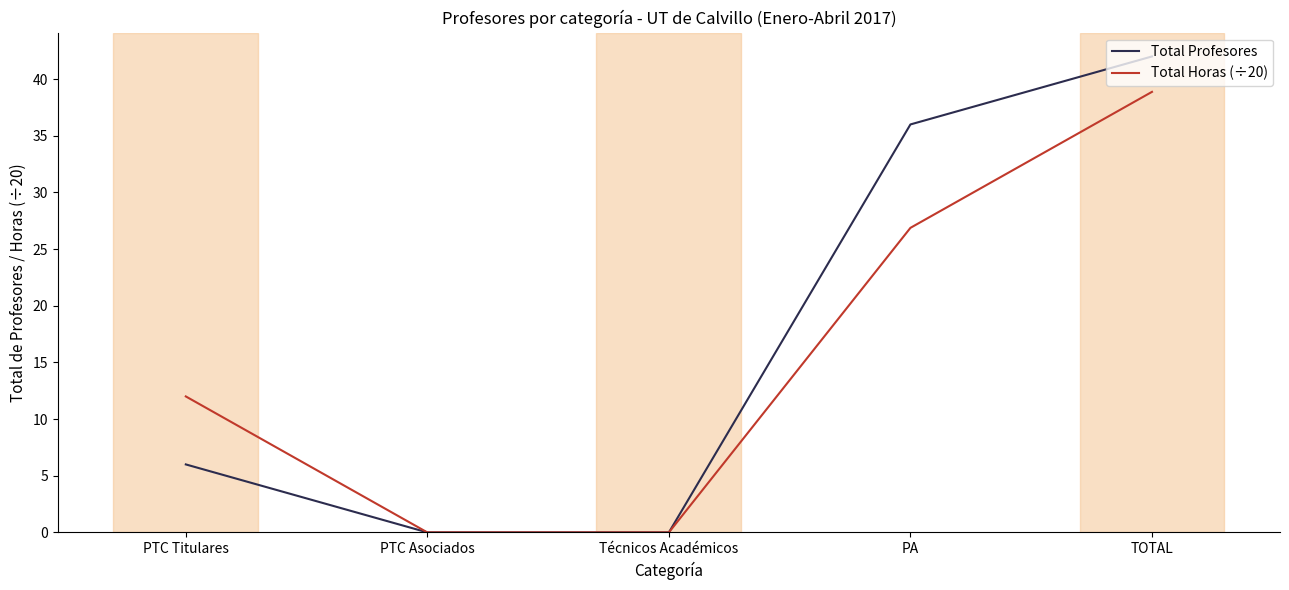

Reading left to right, extract all data points from this chart.

Total Profesores: PTC Titulares=6.0	PTC Asociados=0.0	Técnicos Académicos=0.0	PA=36.0	TOTAL=42.0
Total Horas (÷20): PTC Titulares=12.0	PTC Asociados=0.0	Técnicos Académicos=0.0	PA=26.9	TOTAL=38.9